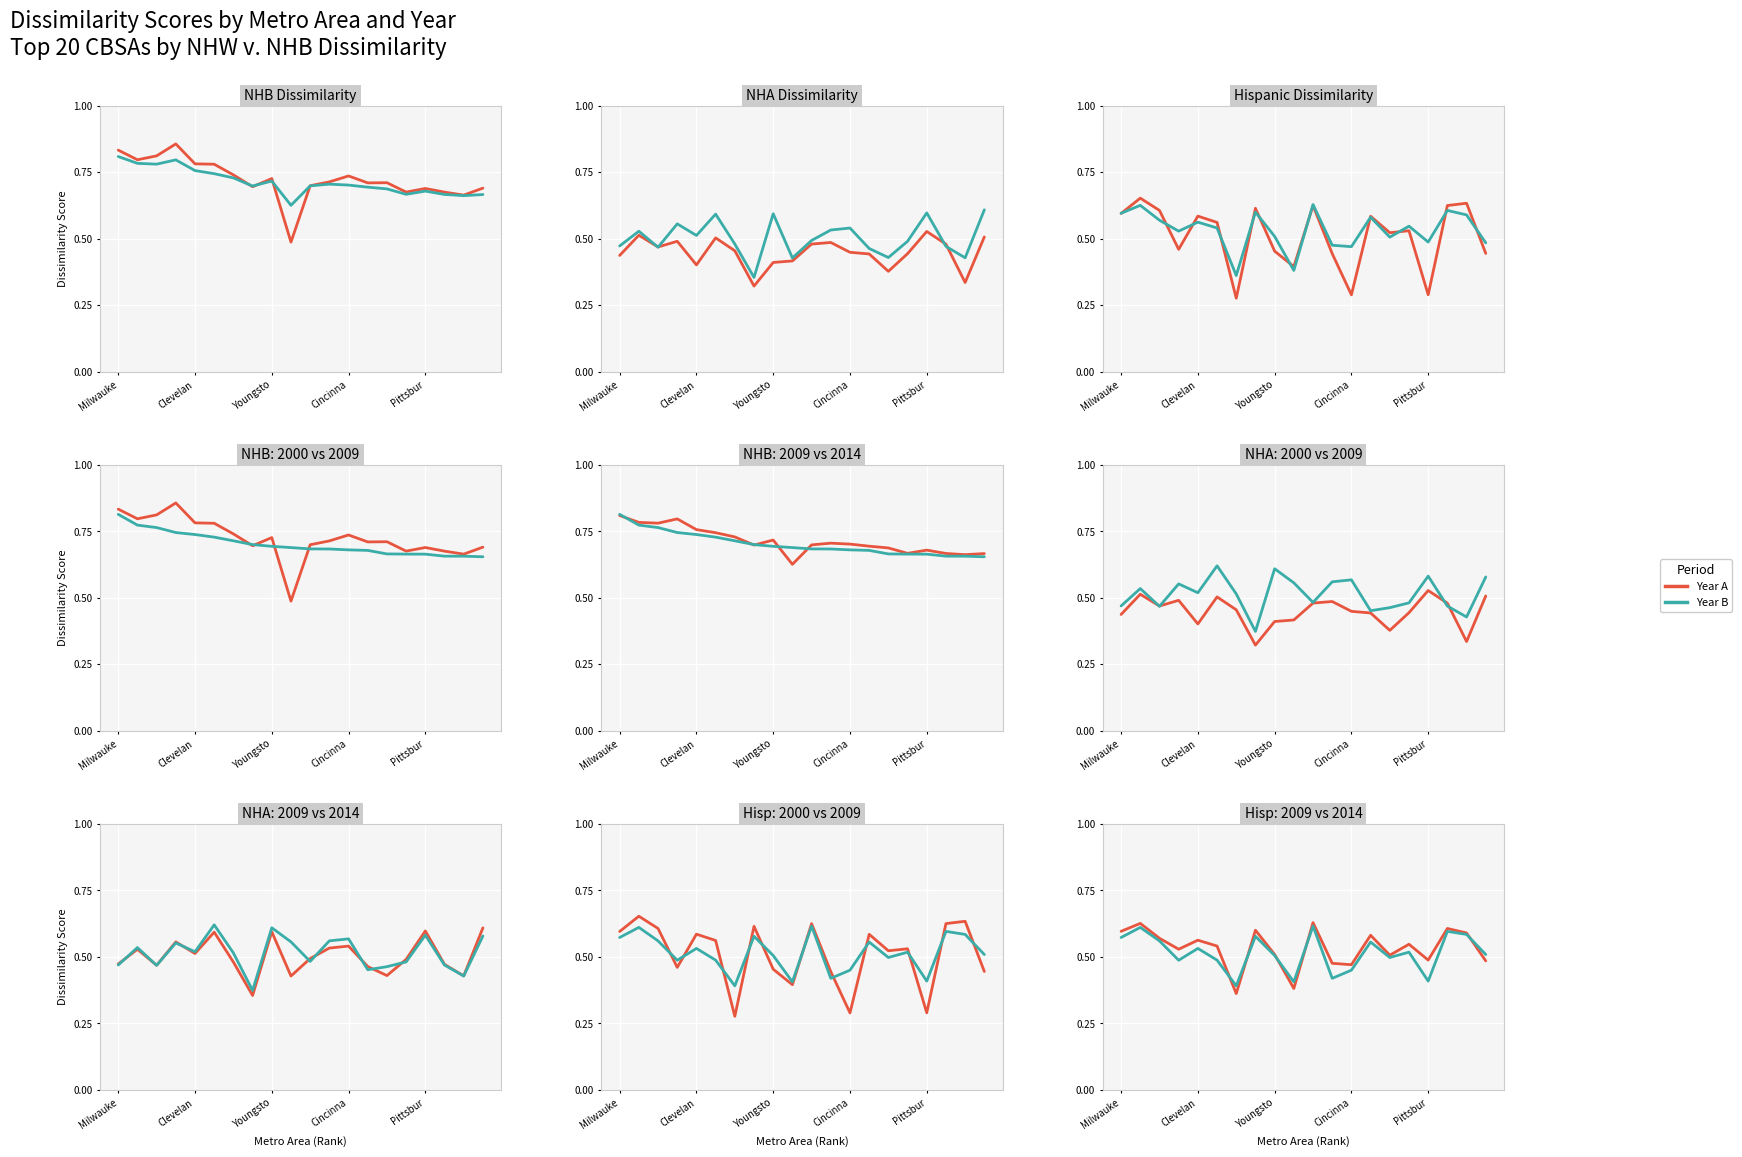

What is the value of the NHB_dissimilarity point at the 20th from the left?

0.7